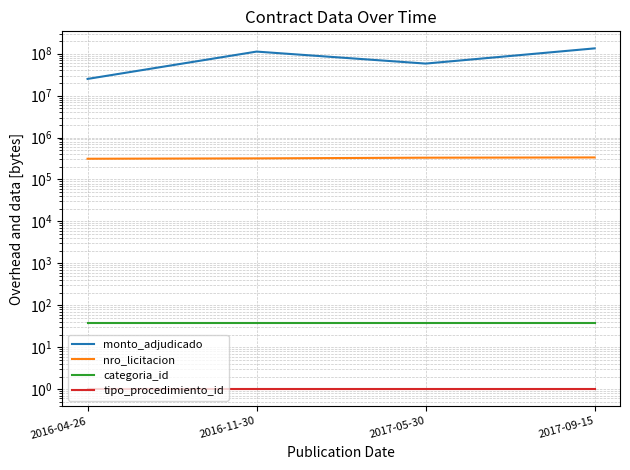

At how many categories does at least one series exceed 22047671?

4